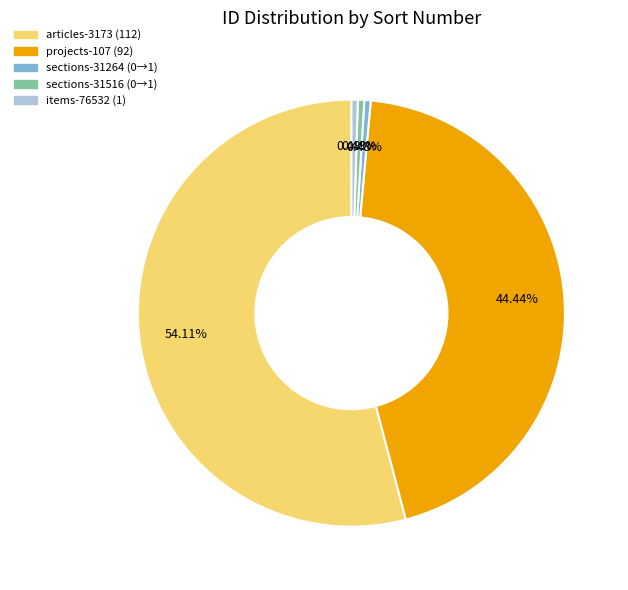

To the nearest percent, what is the combined percentage of articles-3173 and items-76532?

55%